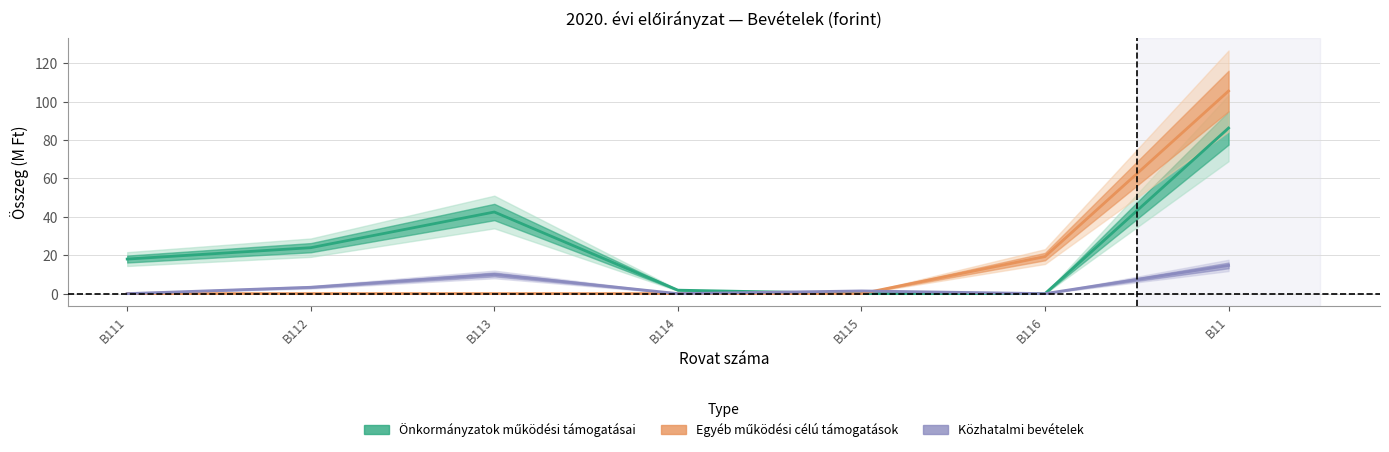

Reading left to right, transcribe all the data shown in this chart.

Önkormányzatok működési támogatásai: 18.0	23.9	42.5	1.8	0.0	0.0	86.3
Egyéb működési célú támogatások: 0.0	0.0	0.0	0.0	0.0	19.3	105.6
Közhatalmi bevételek: 0.0	3.3	10.0	0.0	1.4	0.0	14.7